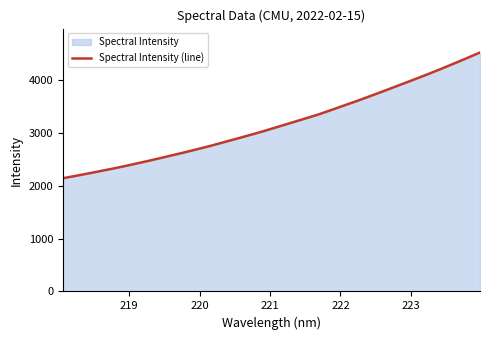

What is the greatest value displayed?

4519.8